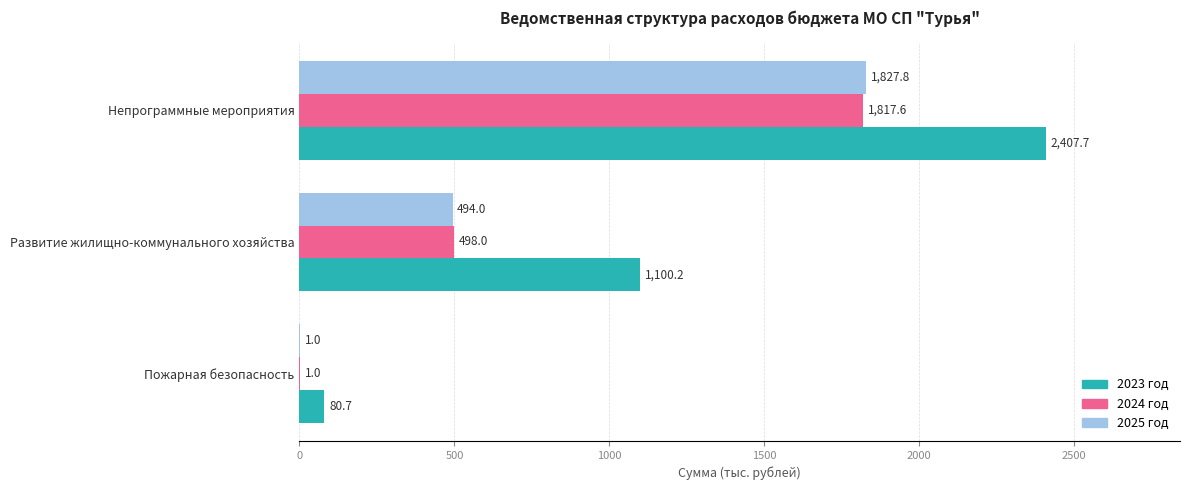

Which series has the largest total across all categories?

2023 год